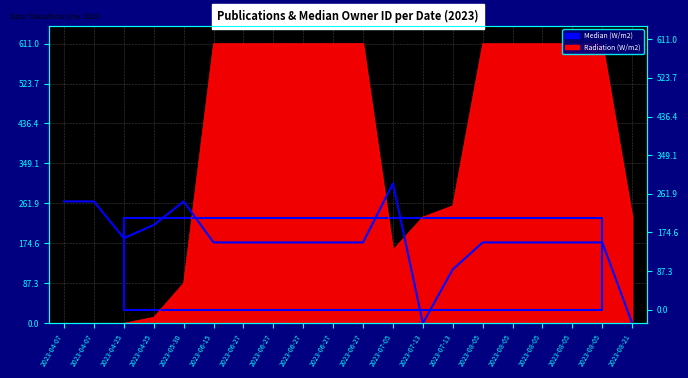

How many lines are shown in the chart?

1